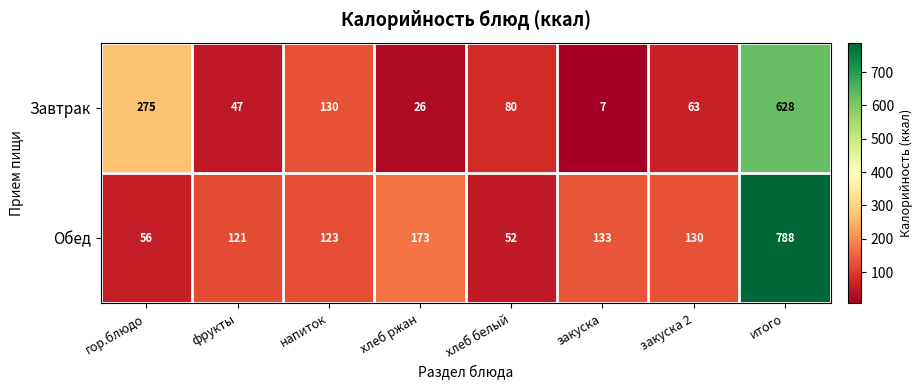

What is the spread (max minus min) of values at хлеб ржан?

147